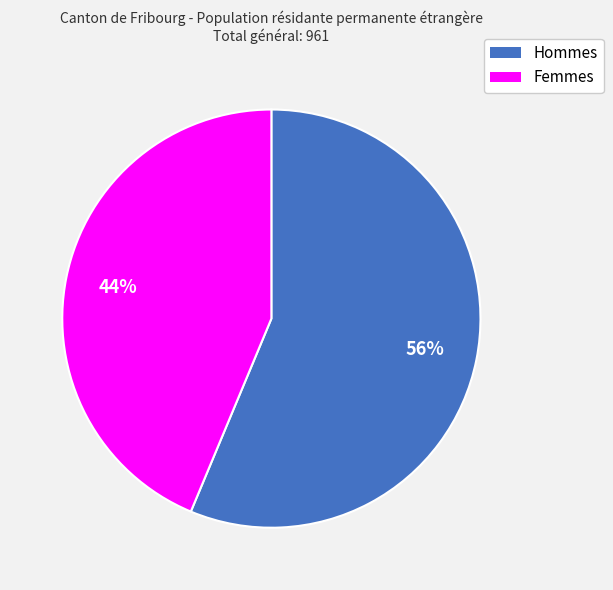

Rank the categories by value from highest to lowest.

Hommes, Femmes